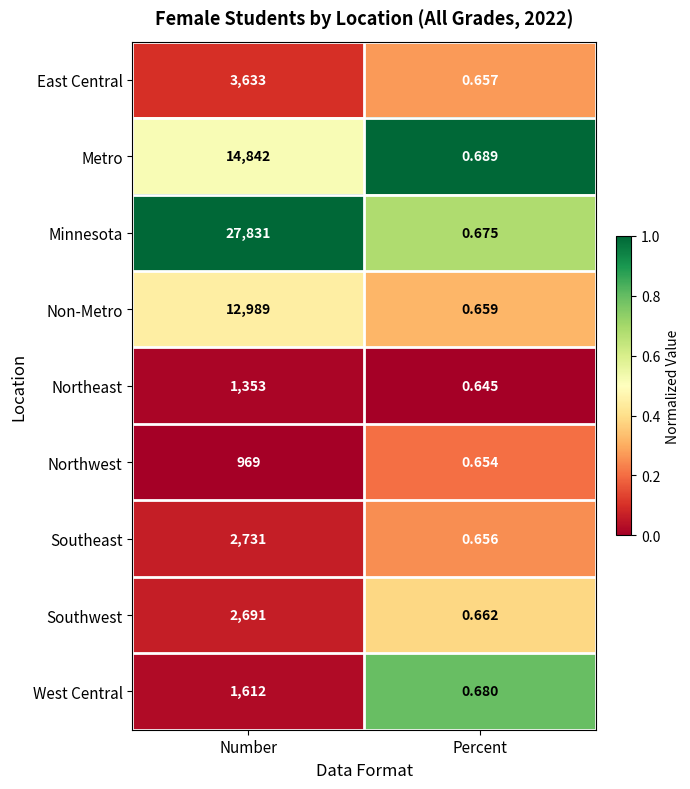

Which series has the largest range (max minus min)?

Minnesota